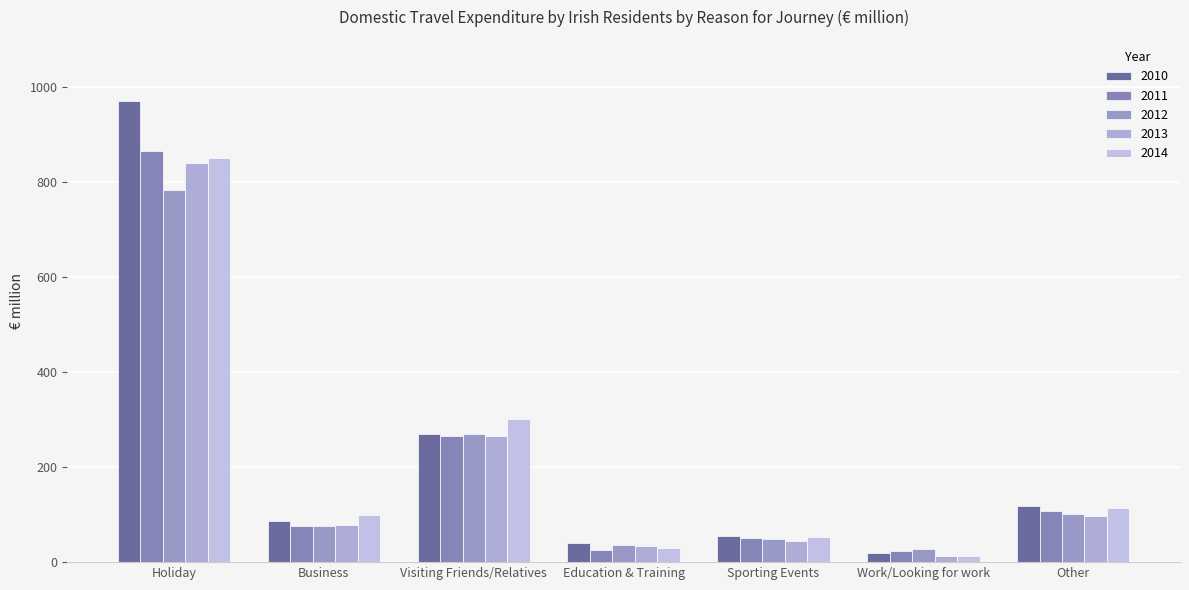

What is the difference between the maximum and minimum values in the 2011 series?

841.6